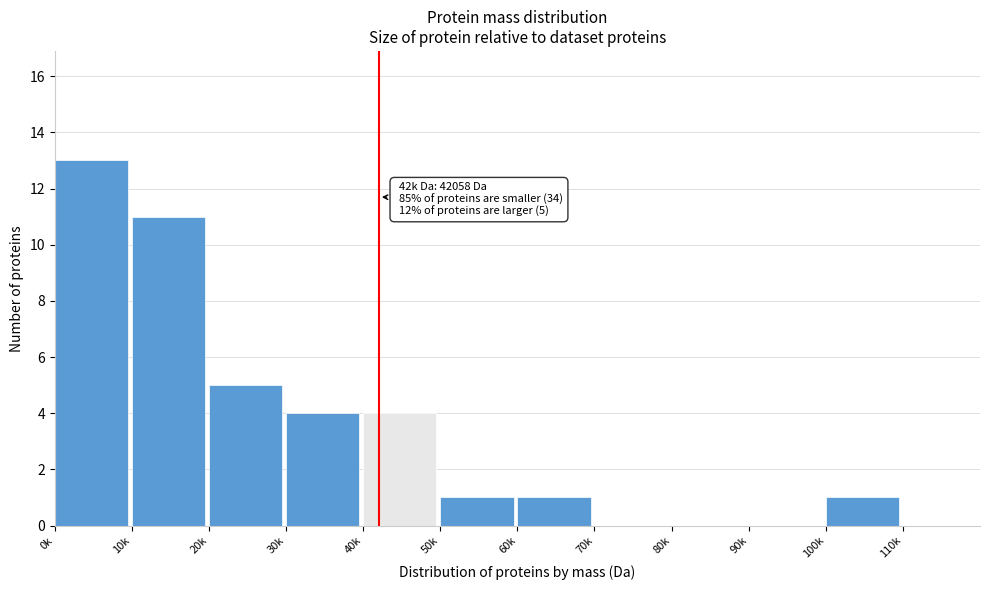

Reading left to right, list all the values displayed in this chart.

0k=13	10k=11	20k=5	30k=4	40k=4	50k=1	60k=1	70k=0	80k=0	90k=0	100k=1	110k=0